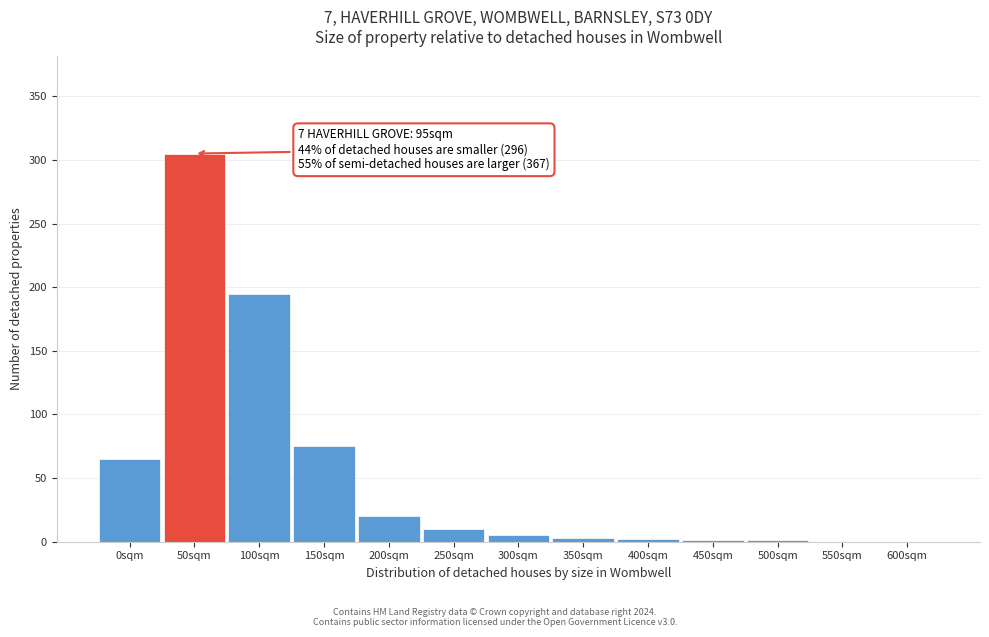

Which category has the highest value across all series?

50sqm